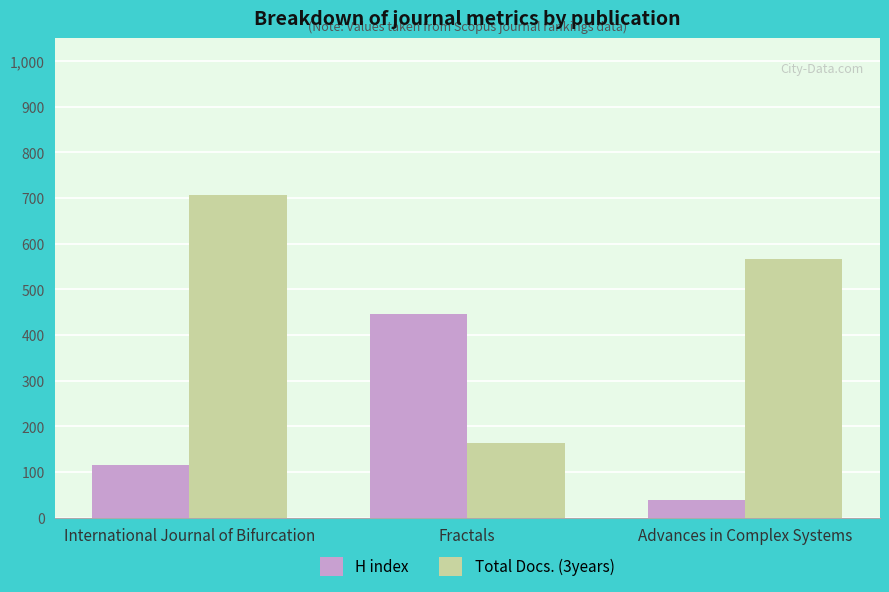

What is the sum of the H index values at Fractals and Advances in Complex Systems?

484